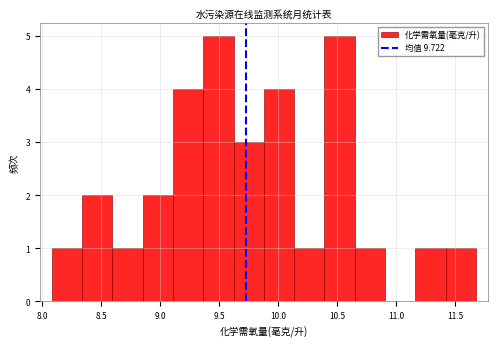

Reading left to right, list every bar in this chart as the range it spans on the x-axis followed by its height. Neither the bar edges nor the heights are printed on the chart, so give them approximately, as read against the axes.

8.10 to 8.35: 1
8.35 to 8.60: 2
8.60 to 8.85: 1
8.85 to 9.10: 2
9.10 to 9.35: 4
9.35 to 9.60: 5
9.60 to 9.90: 3
9.90 to 10.15: 4
10.15 to 10.40: 1
10.40 to 10.65: 5
10.65 to 10.90: 1
10.90 to 11.15: 0
11.15 to 11.40: 1
11.40 to 11.70: 1